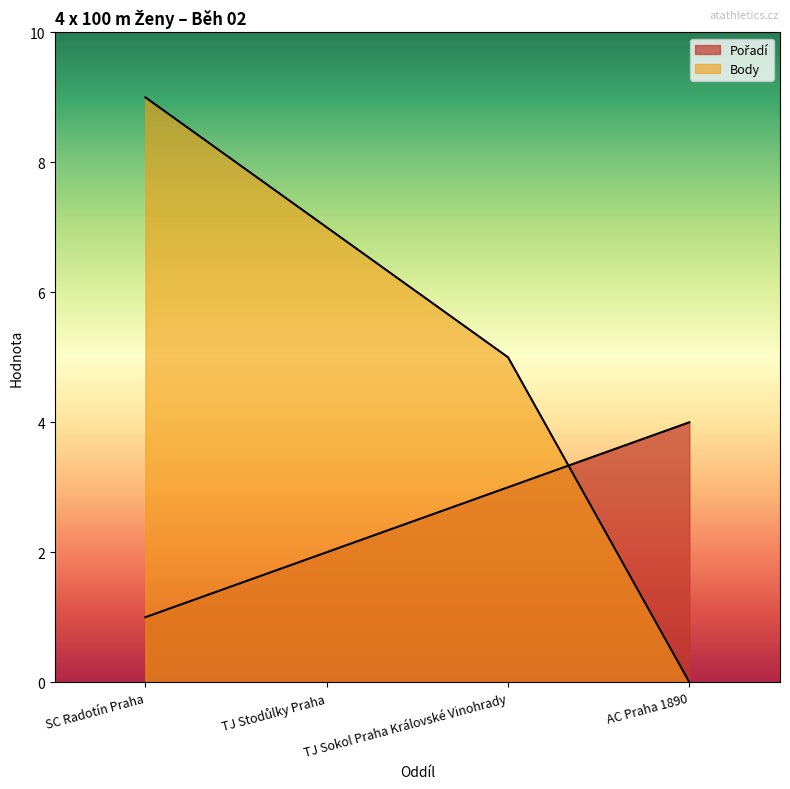

Which has a higher value, TJ Sokol Praha Královské Vinohrady or AC Praha 1890?

AC Praha 1890